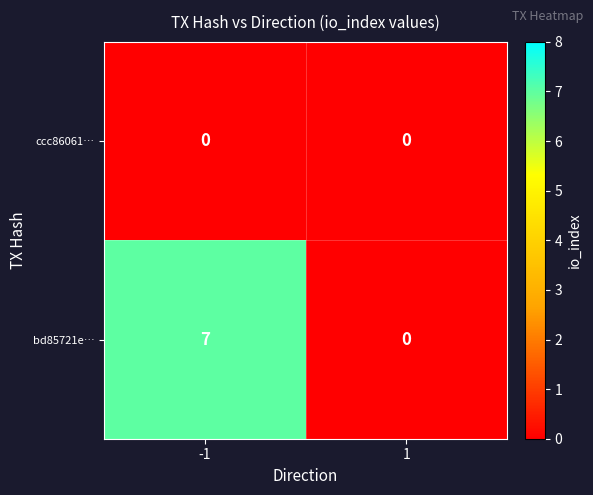

Reading right to left, what are all the values shown in this chart?

ccc86061…: 0	0
bd85721e…: 0	7